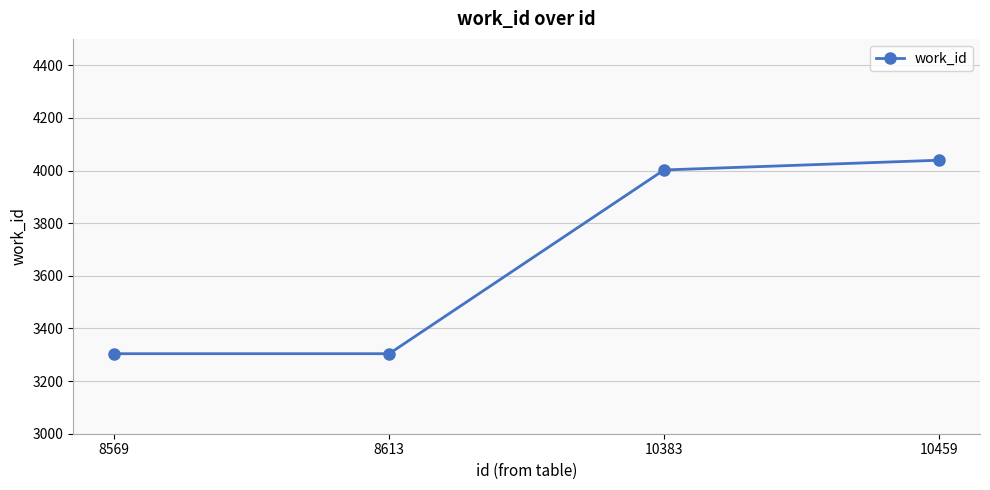

What is the difference between the maximum and minimum values?

735